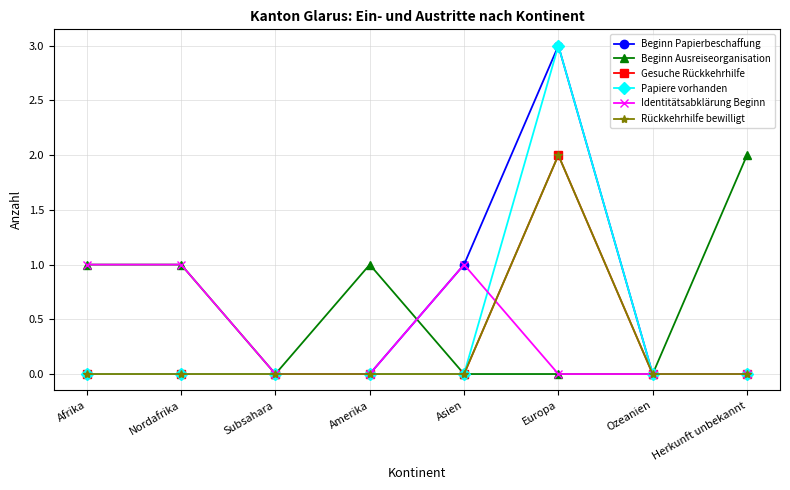

True or false: Beginn Papierbeschaffung and Papiere vorhanden cross at least once.

False